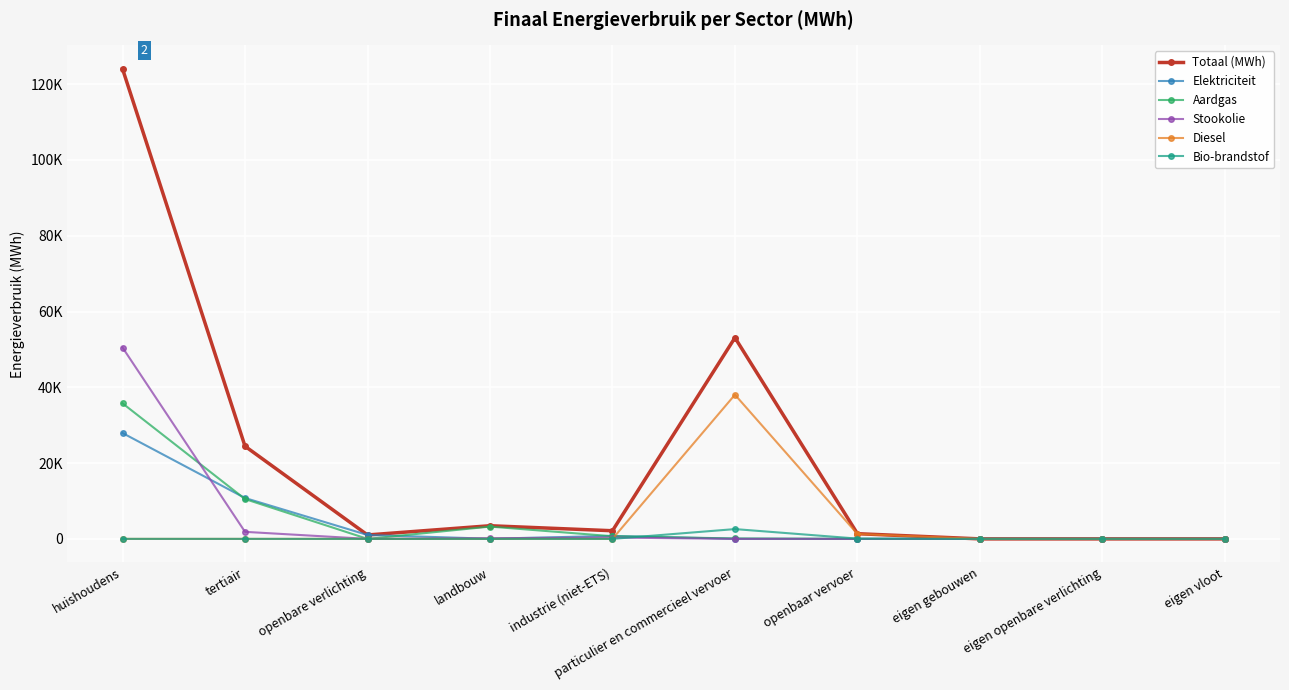

What are all the series names shown in the legend?

Totaal (MWh), Elektriciteit, Aardgas, Stookolie, Diesel, Bio-brandstof